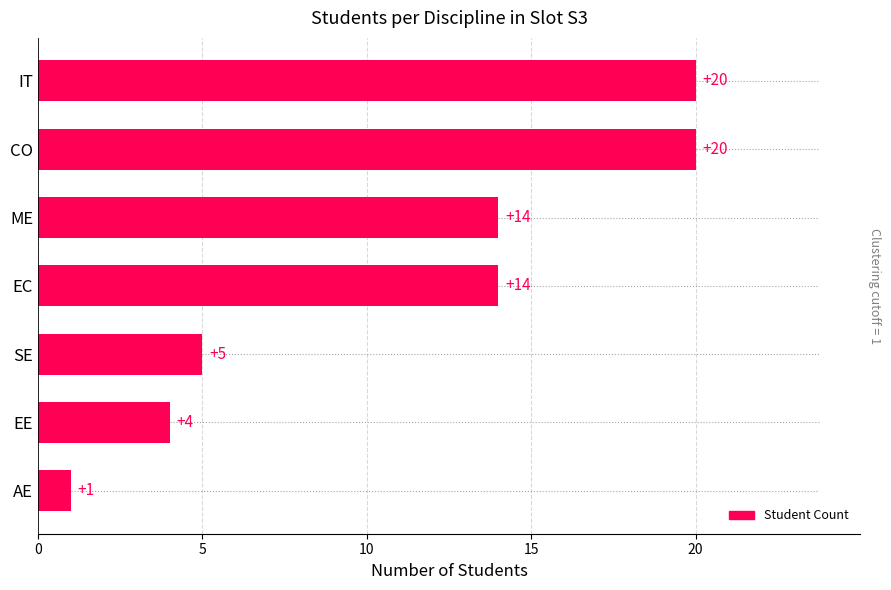

What is the average value?

11